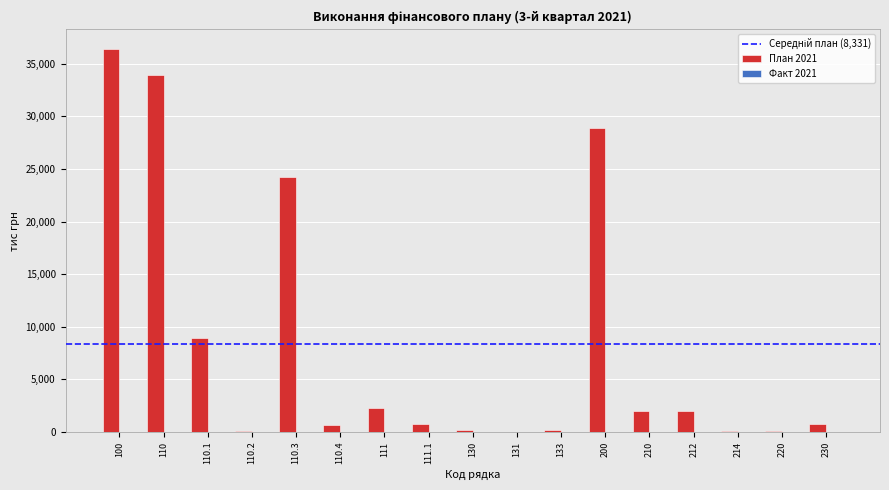

What is the maximum value shown in the chart?

36453.4